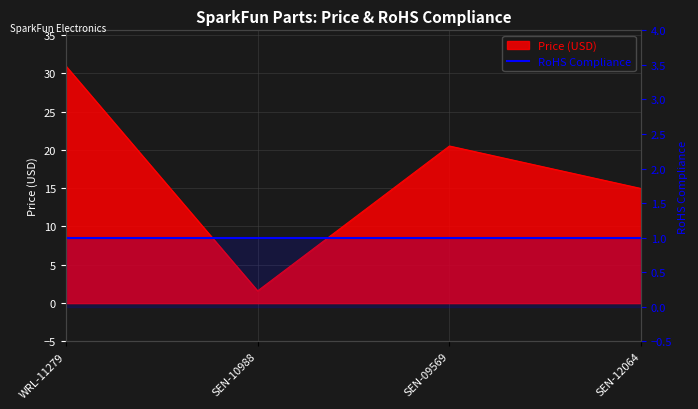

What is the value of the 2nd point from the left?

1.6